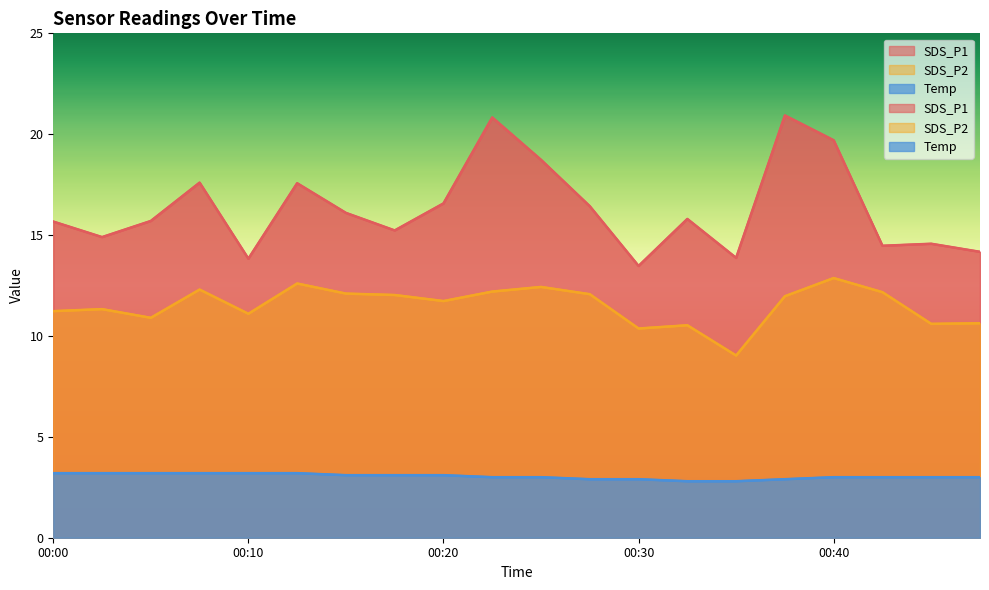

What is the minimum value shown in the chart?

2.8